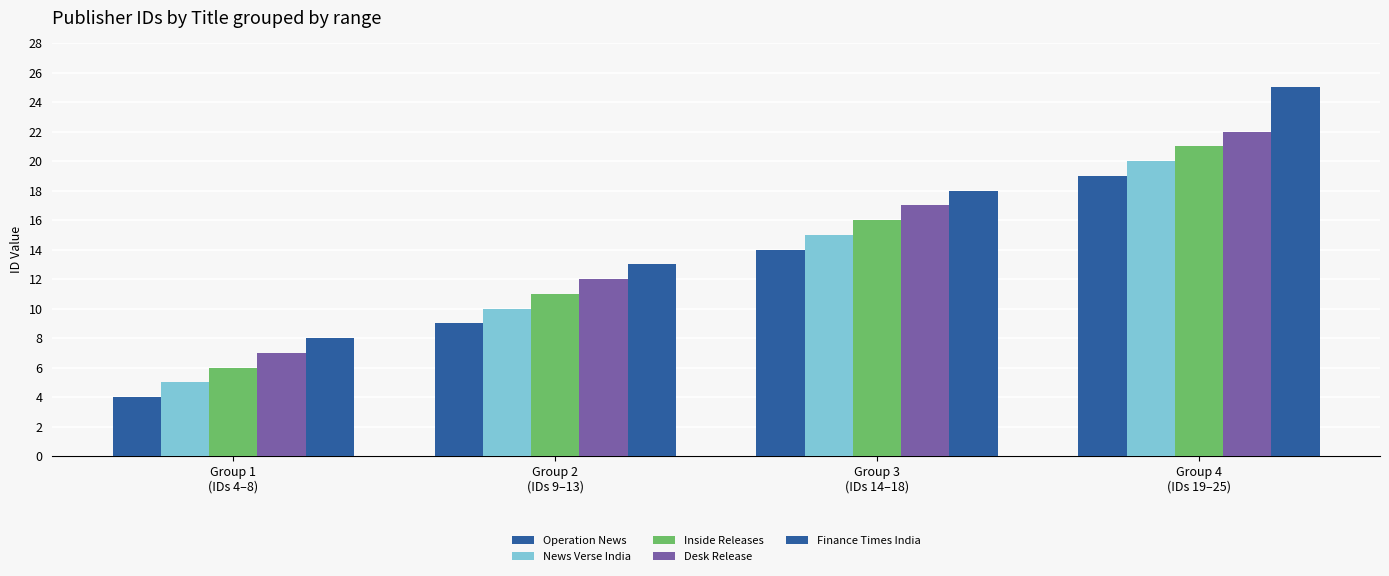

How many data points in Operation News are less than 14?

2